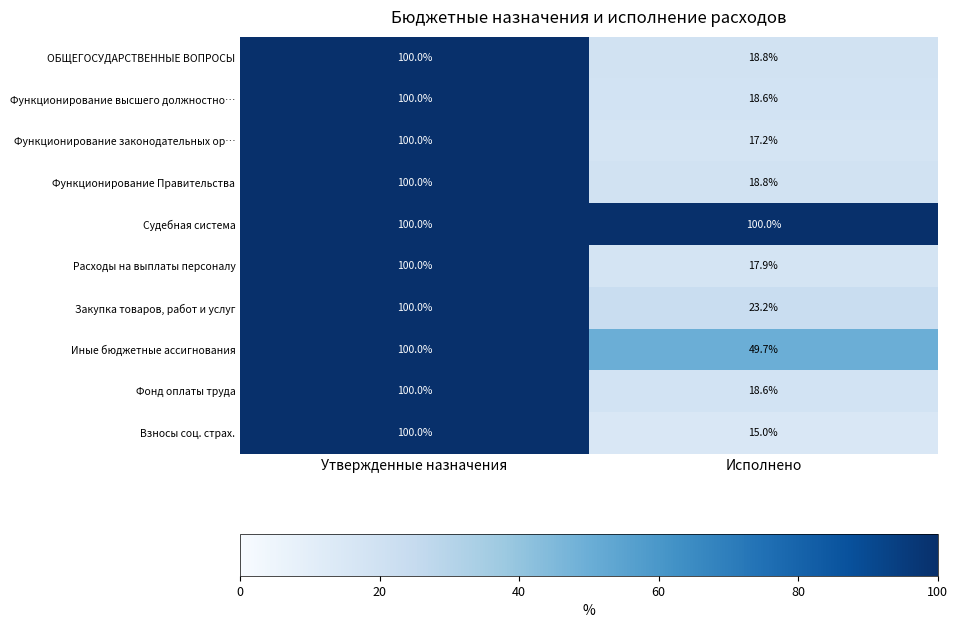

List the labels in order of ОБЩЕГОСУДАРСТВЕННЫЕ ВОПРОСЫ value, smallest first.

Исполнено, Утвержденные назначения